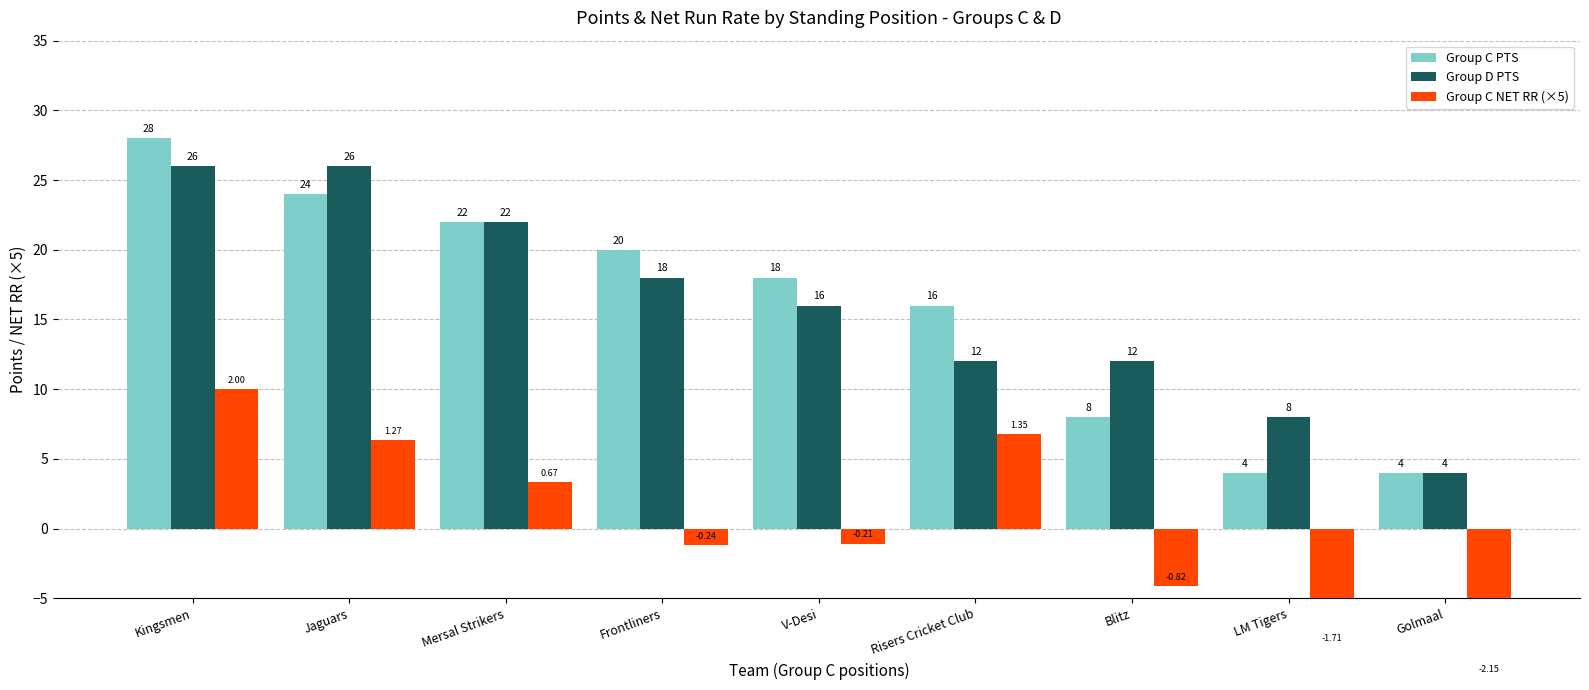

How many groups of bars are there?

9